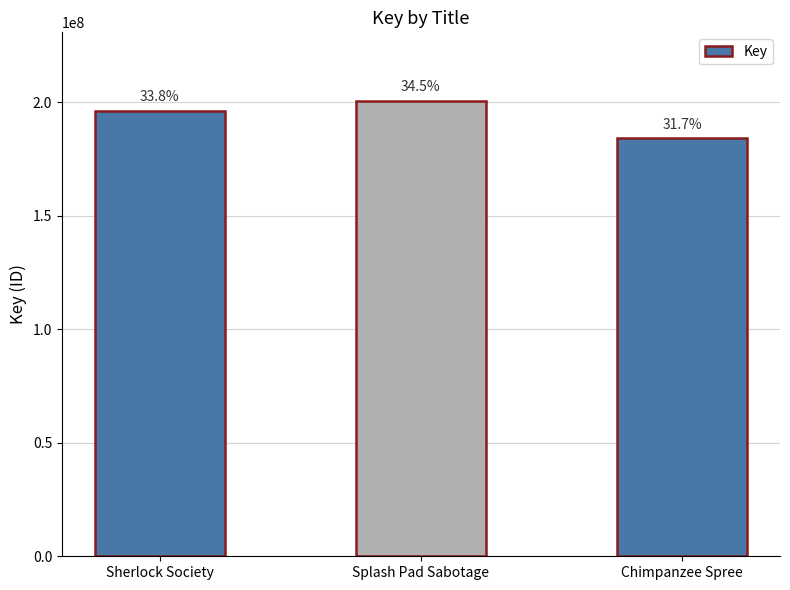

What is the difference between the maximum and minimum values?

16528598